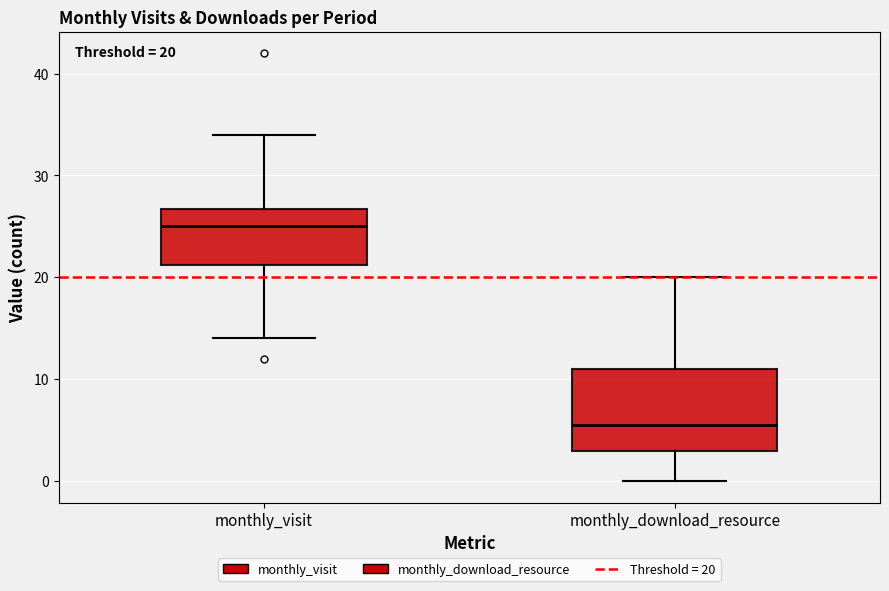

Which box has the lowest median line?

monthly_download_resource